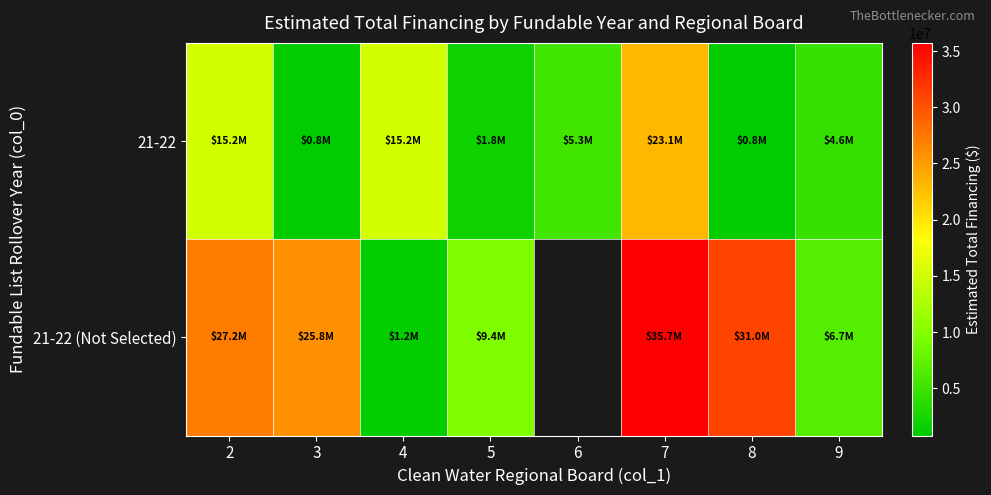

What is the difference between the 21-22 values at 8 and 2?

14304000.0